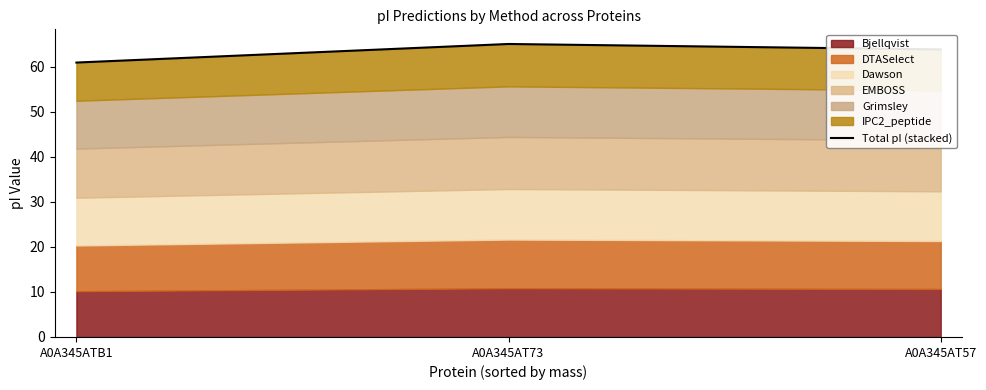

What is the greatest value displayed?

65.1